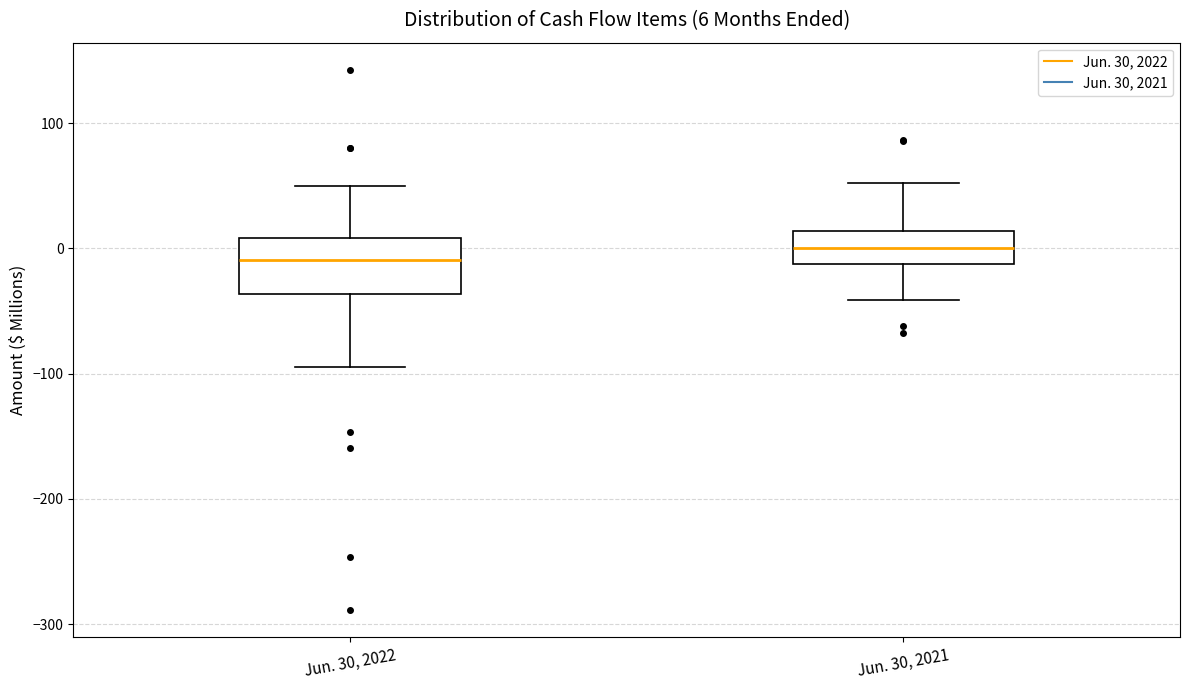

Which box is the tallest, from its lower edge to its upper edge?

Jun. 30, 2022